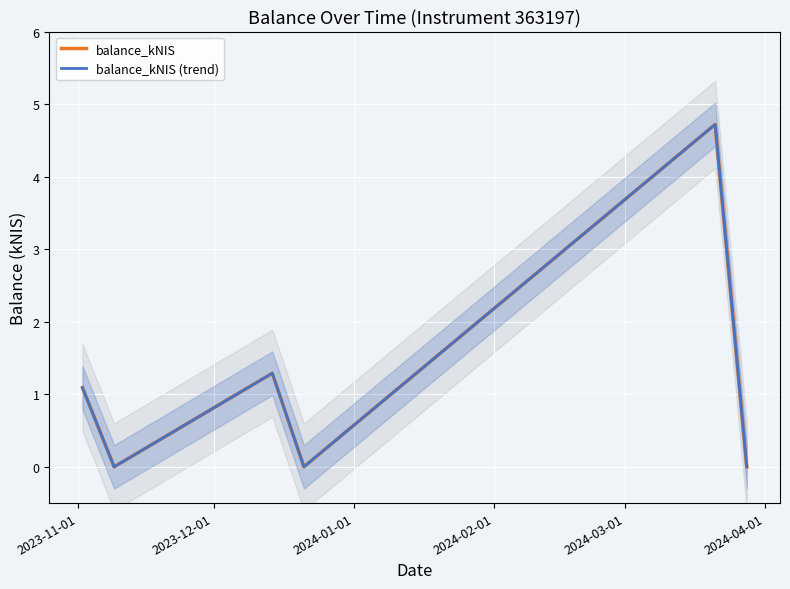

Between 2024-03-01 and 2024-02-01, which is larger?

2024-03-01